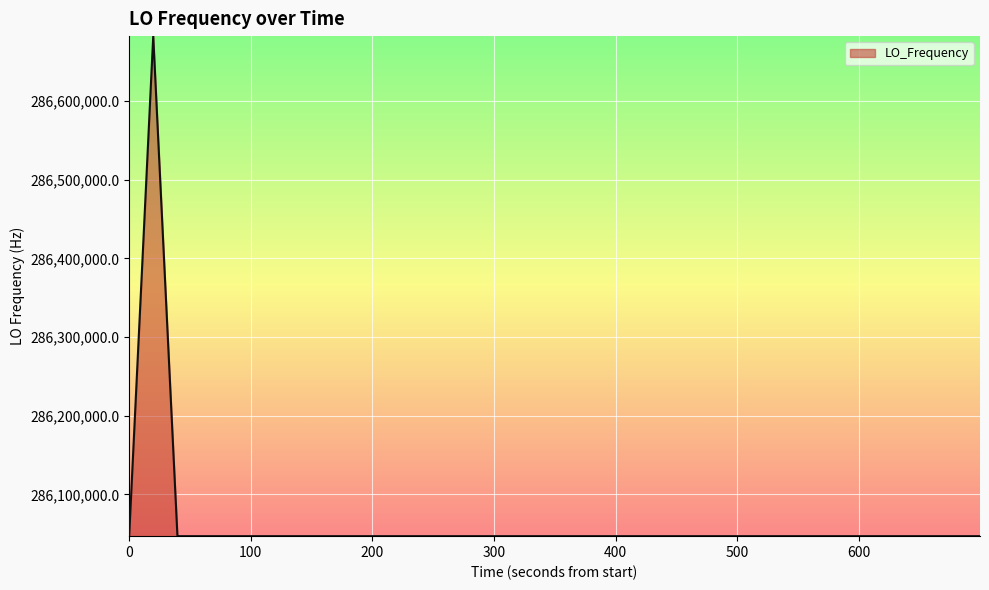

What is the smallest value displayed?

286046997.2